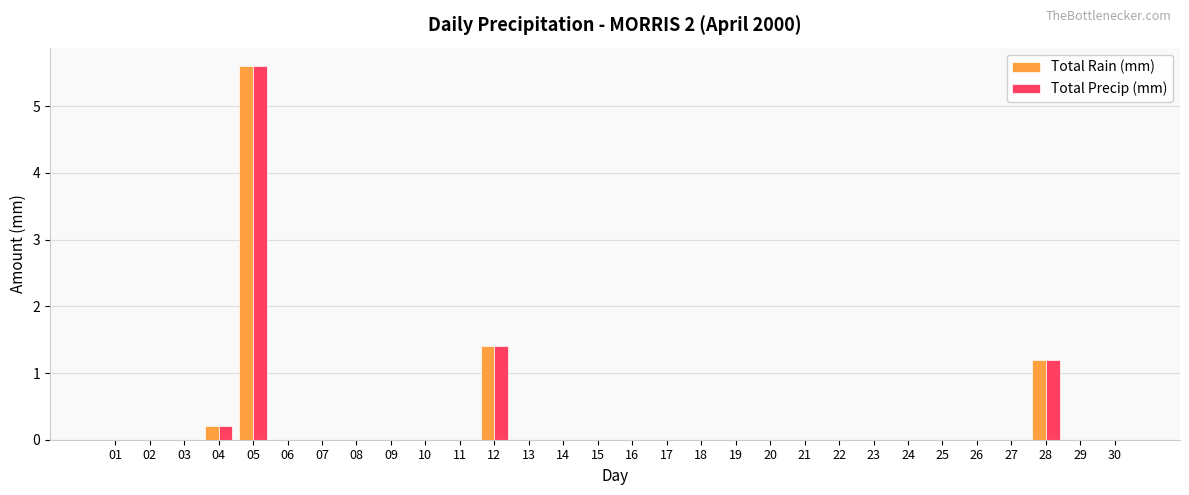

At which category is the sum across all series the highest?

05